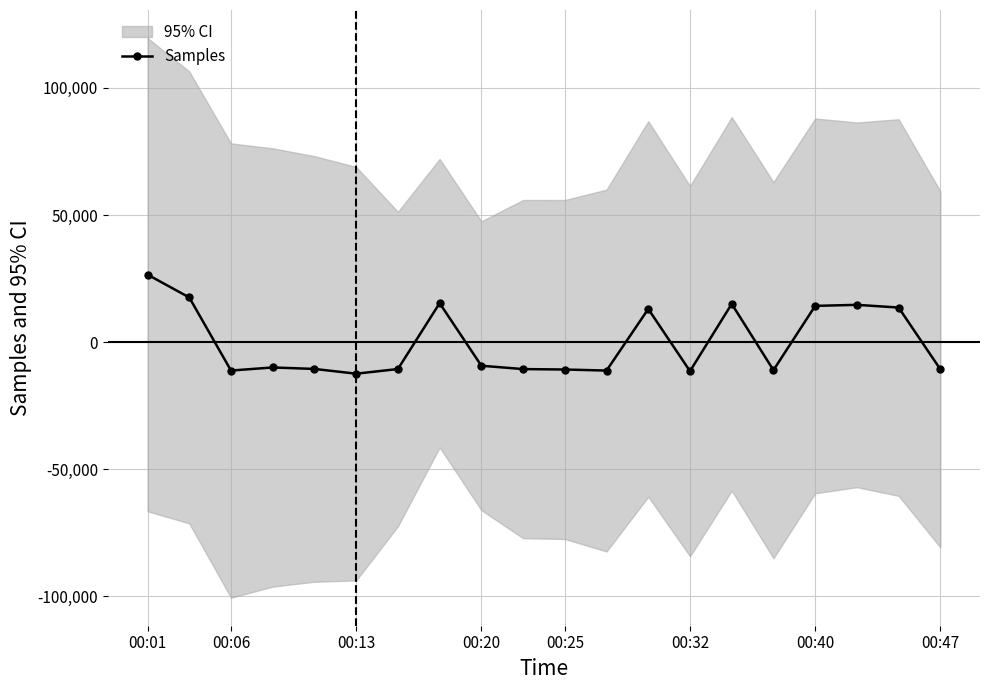

What position from the left is 17?

18